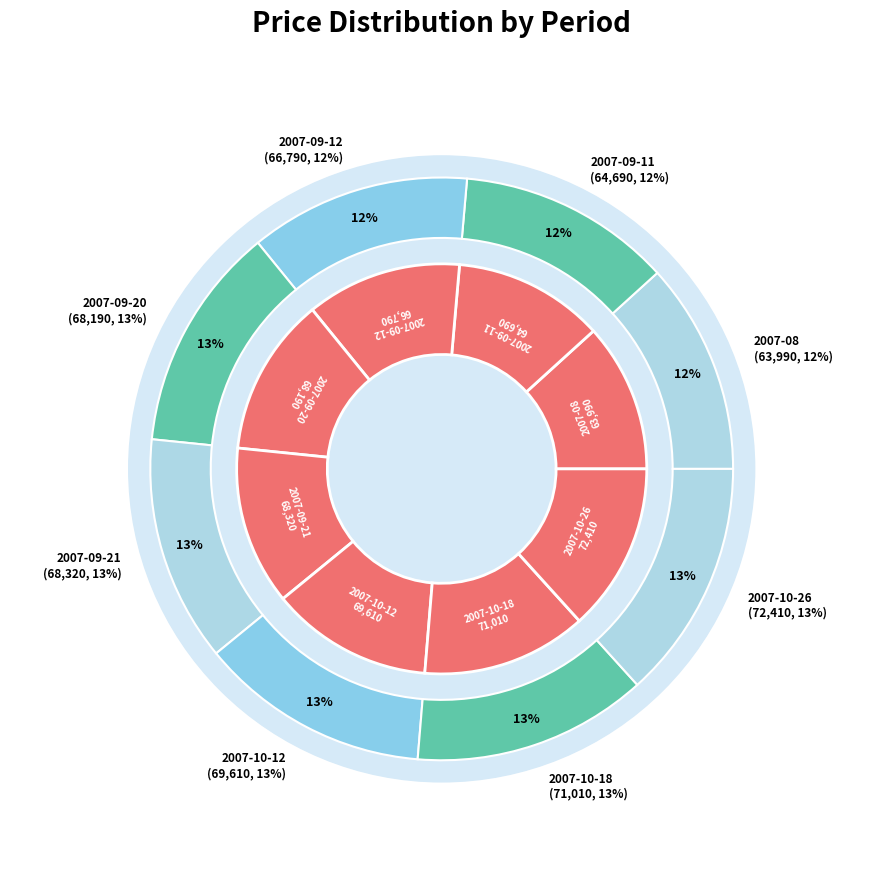

True or false: 2007-10-26 accounts for 19% of the total.

False